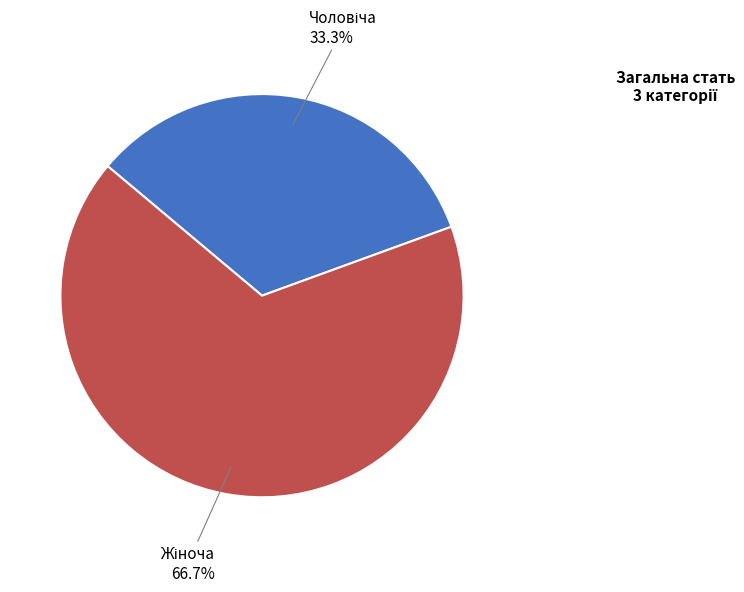

Which category has the smallest portion of the pie?

Чоловіча